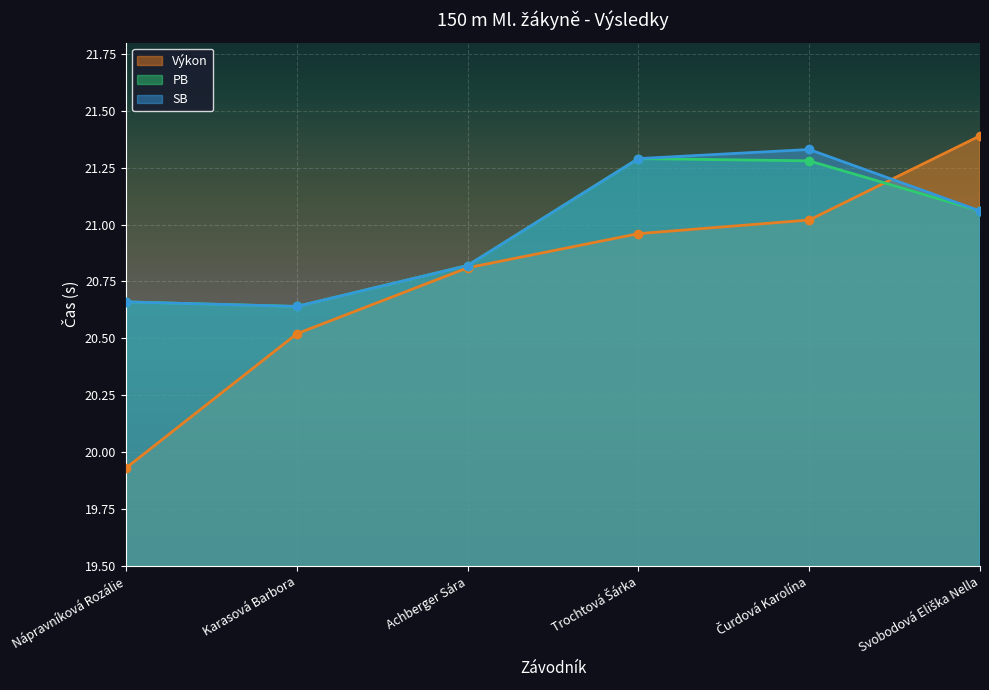

What is the label of the 5th point from the right?

Karasová Barbora